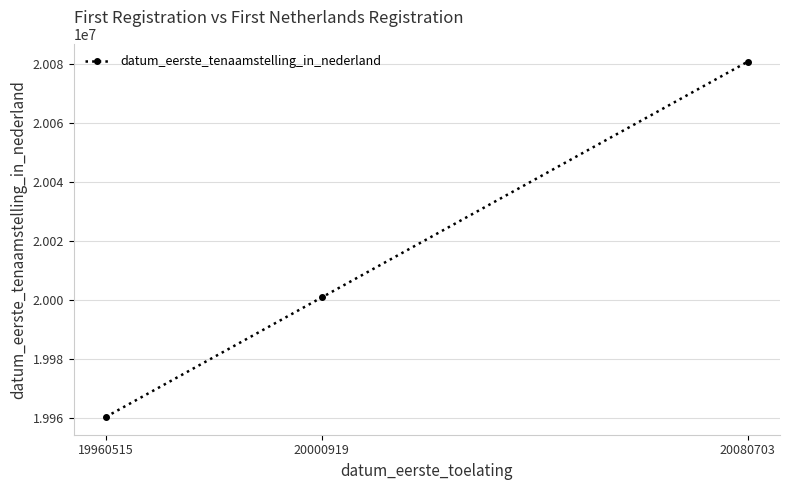

Approximately how many times larger is the value at 20000919 compared to 20080703?

1.0